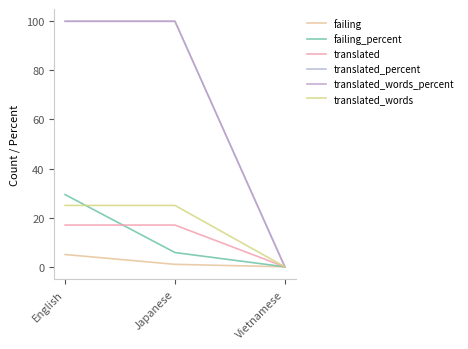

The translated_percent series shows 100.0 at English. True or false?

True